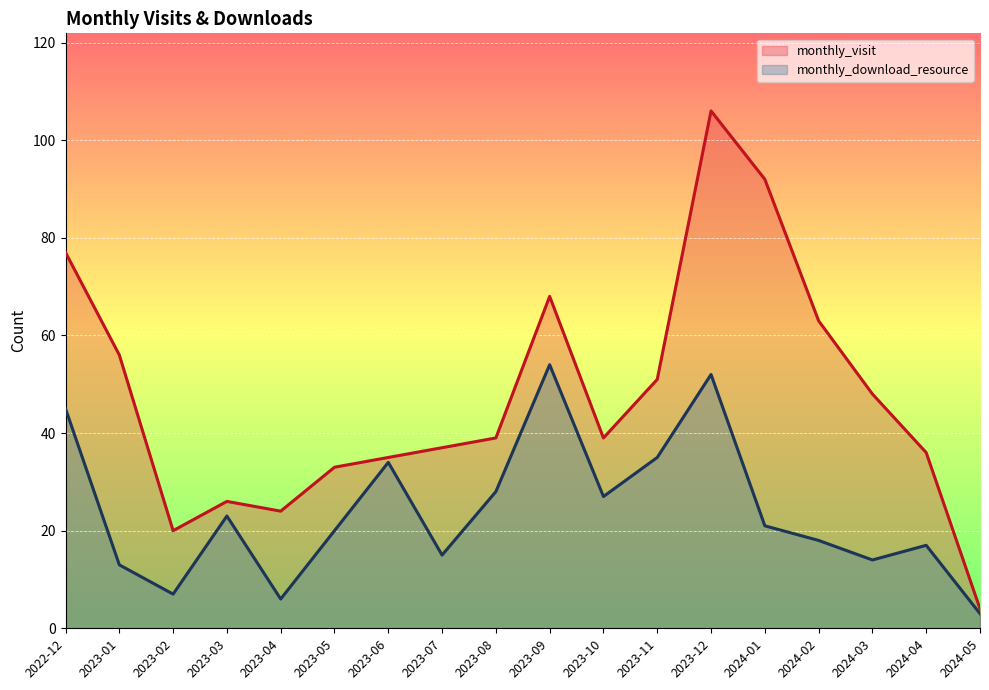

What is the approximate value of monthly_visit at 2023-10?

39